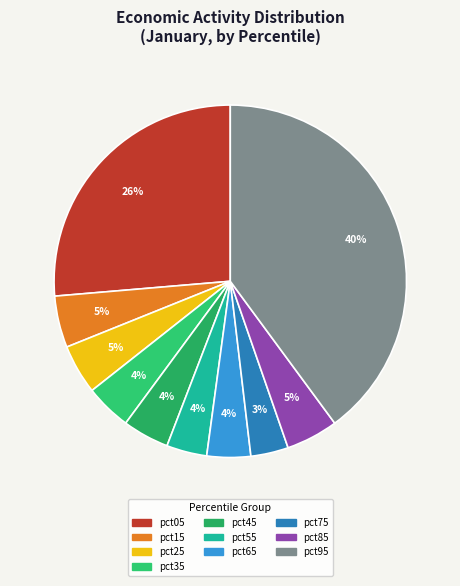

Is pct35 the majority of the pie?

No